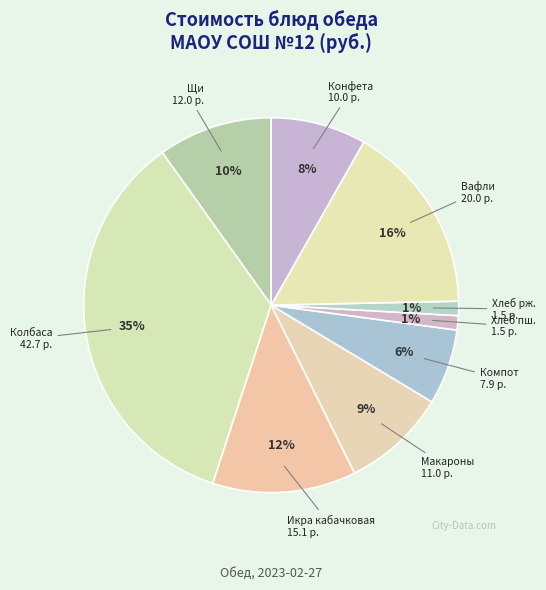

How many slices are in this pie chart?

9